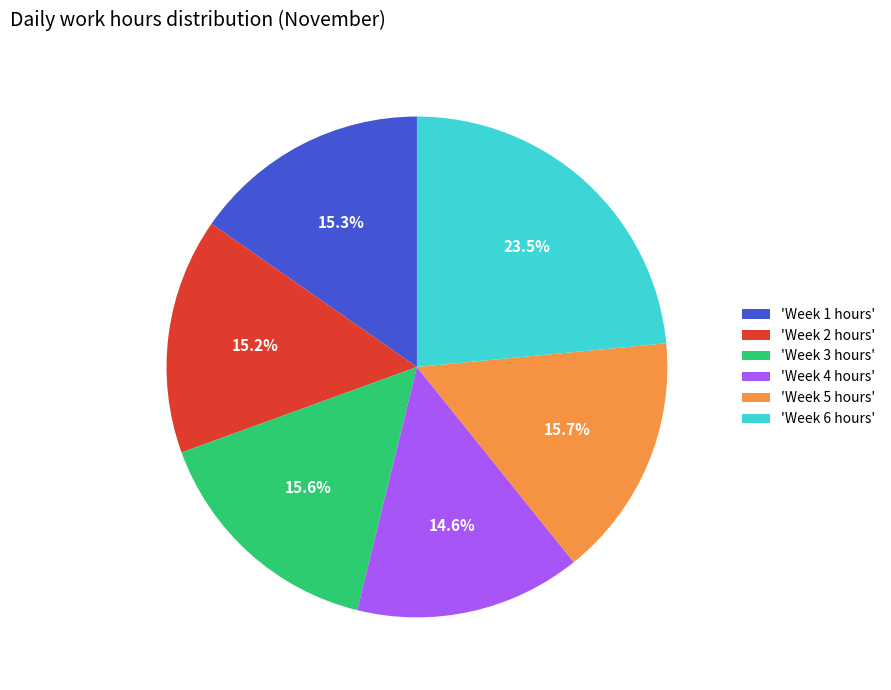

Between 'Week 1 hours' and 'Week 6 hours', which is larger?

'Week 6 hours'